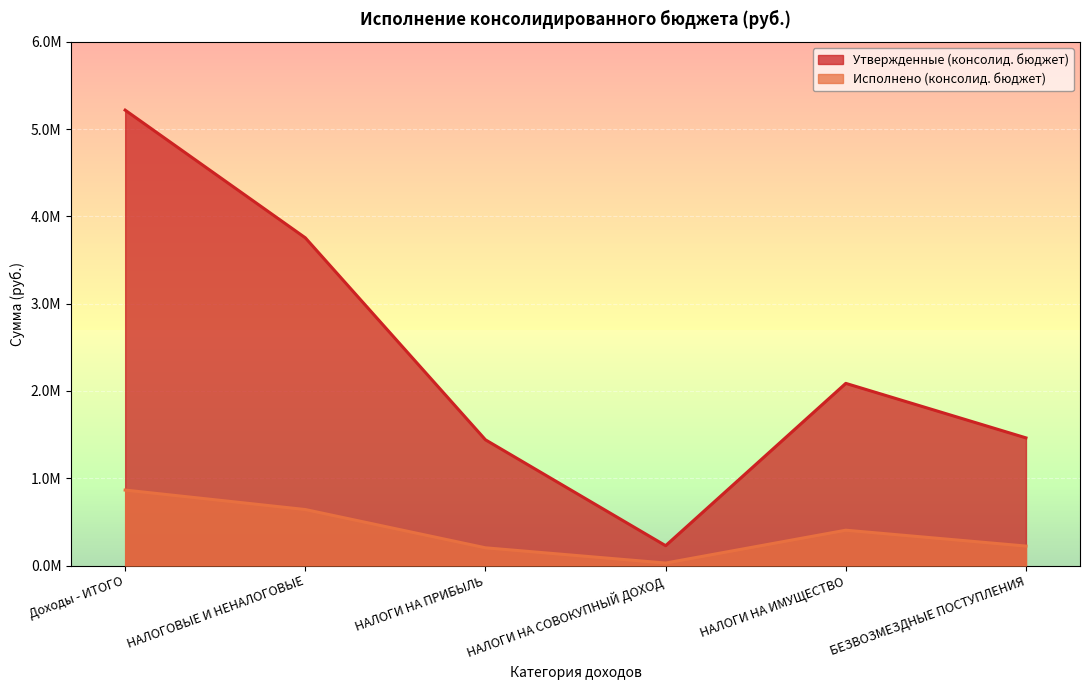

True or false: Исполнено (консолид. бюджет) and Утвержденные (консолид. бюджет) intersect in this chart.

False